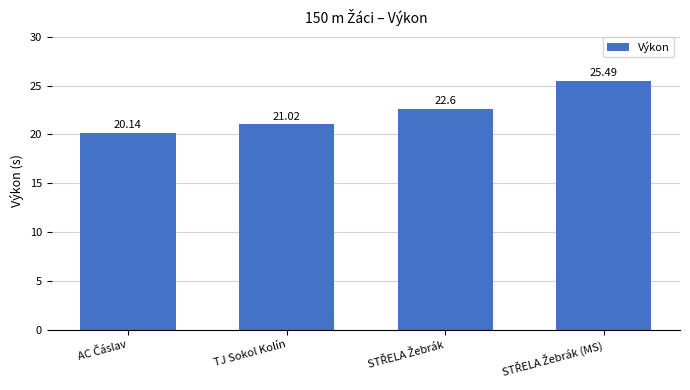

How many bars are there in total?

4